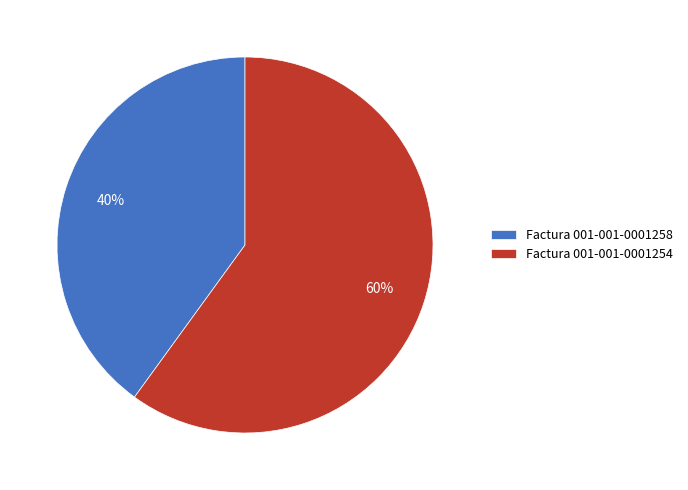

To the nearest percent, what is the difference between the Factura 001-001-0001258 and Factura 001-001-0001254 slice percentages?

20%